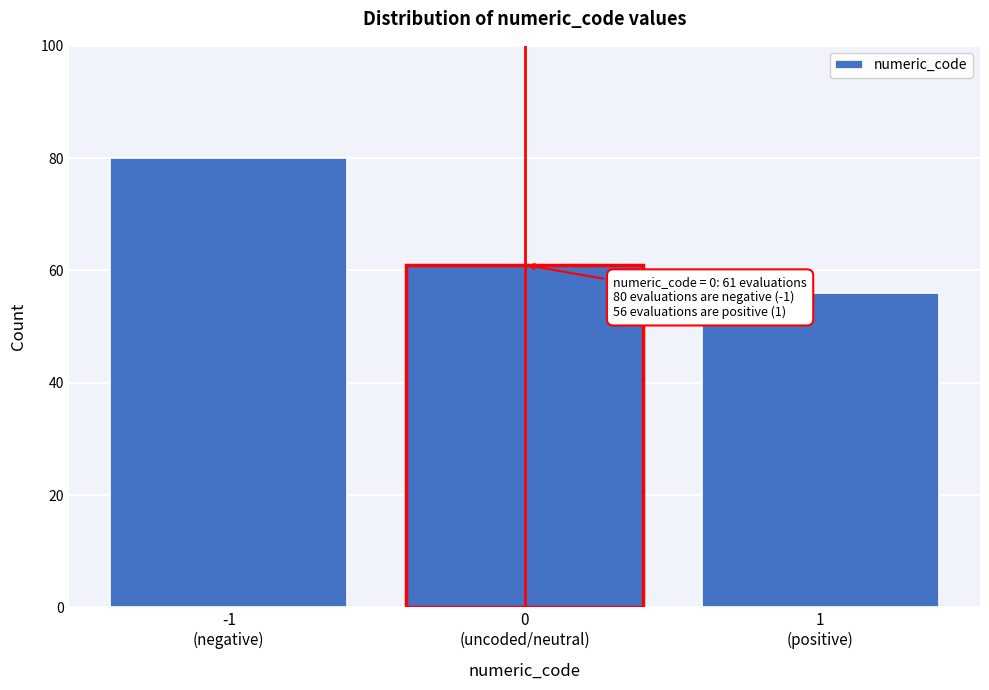

Reading left to right, what are all the values shown in this chart?

80	61	56